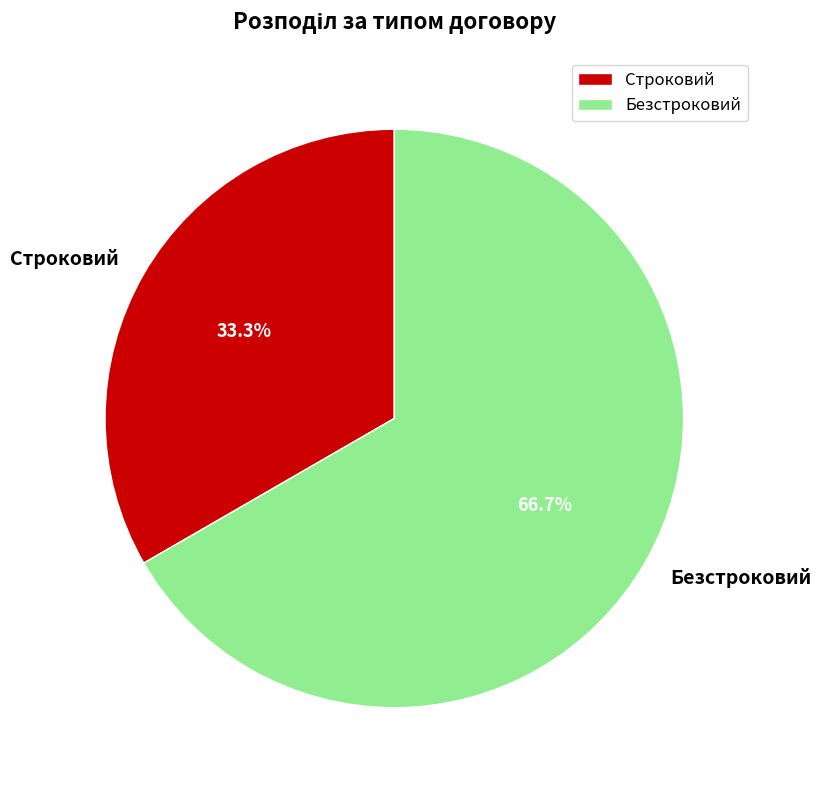

Approximately how many times larger is the value at Безстроковий compared to Строковий?

2.0